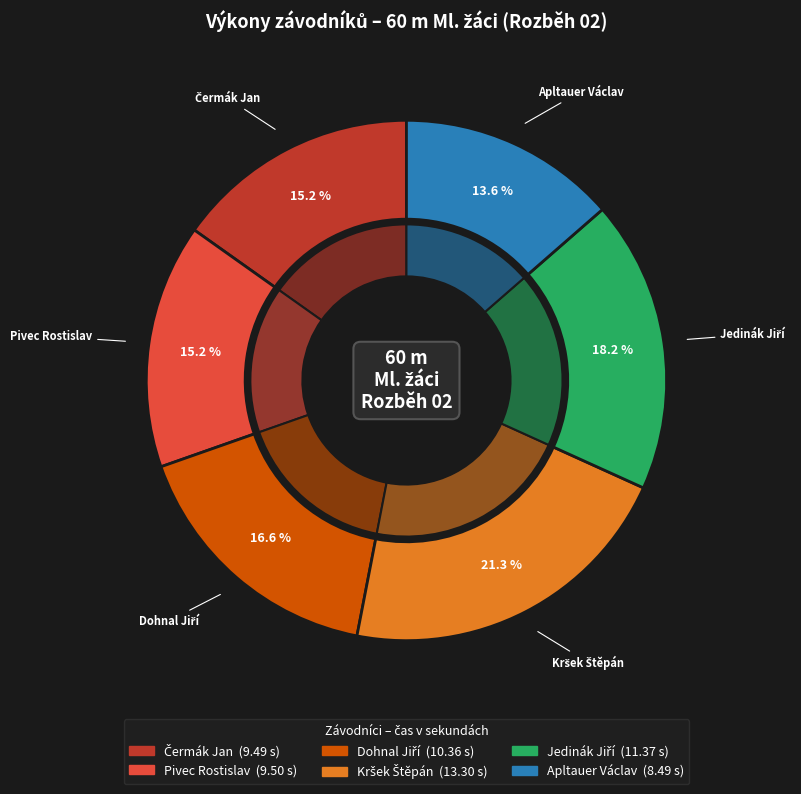

How many slices are in this pie chart?

6